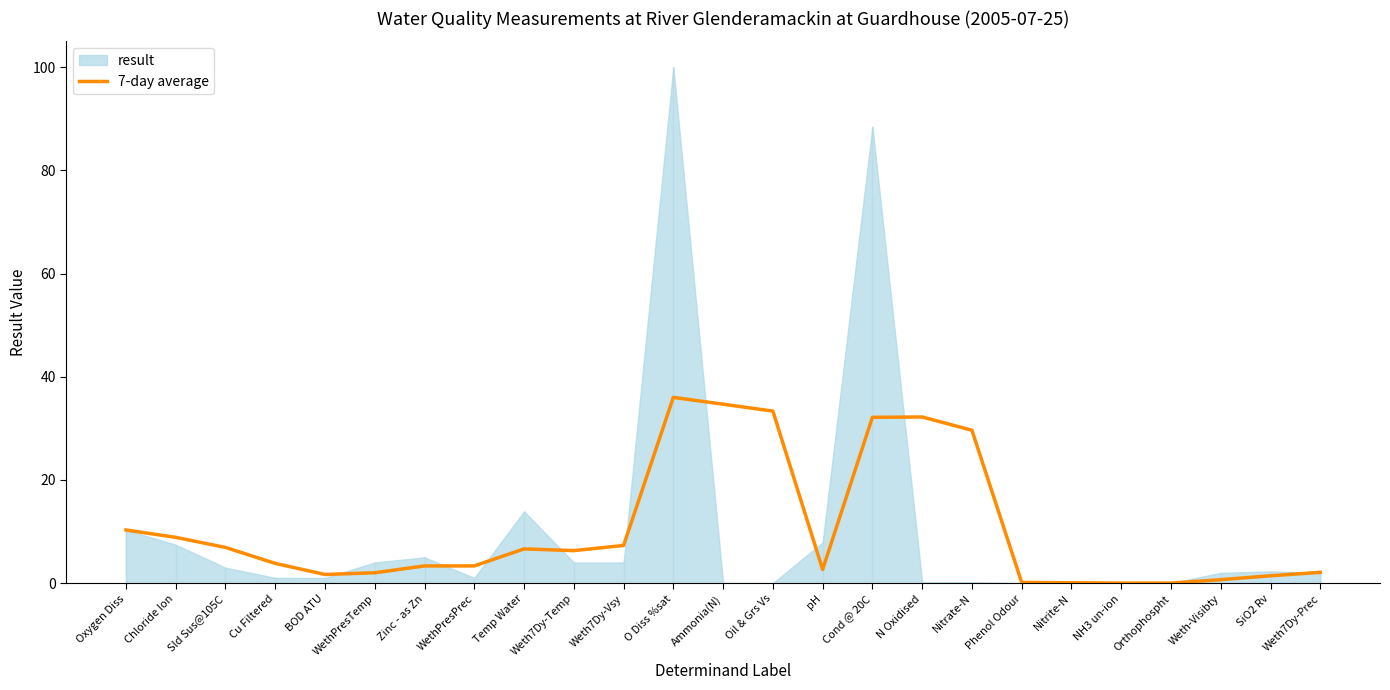

What position from the left is Phenol Odour?

19